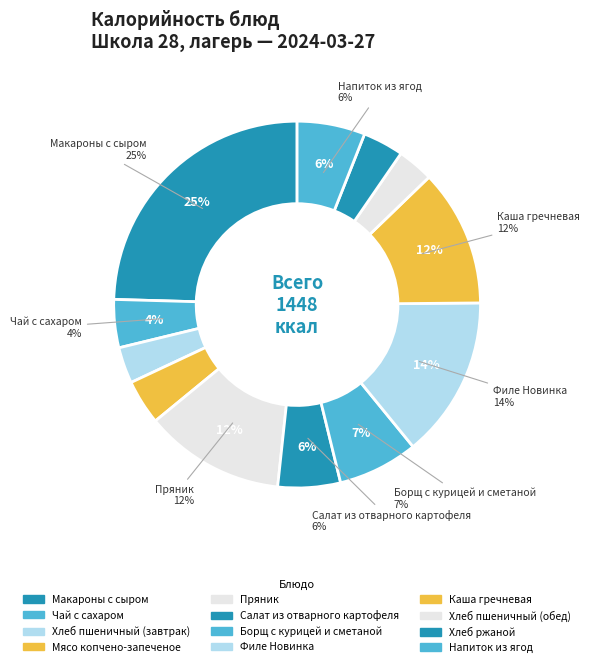

Do Хлеб пшеничный (обед) and Чай с сахаром together represent more than half of the pie?

No